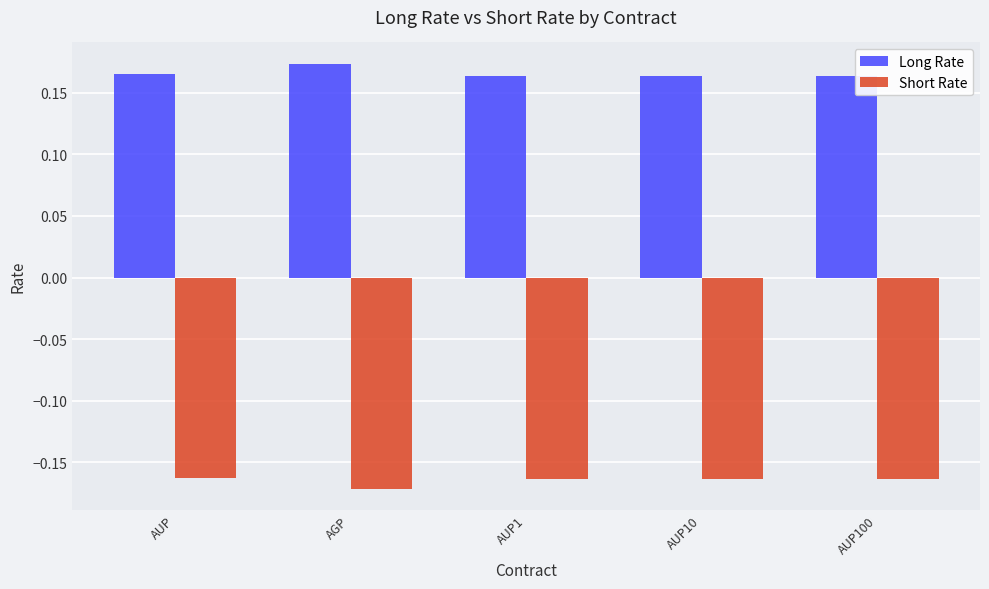

Which category has the lowest value in the Short Rate series?

AGP